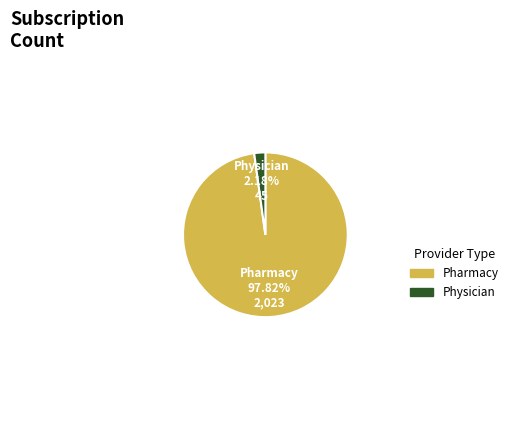

Which slice represents more than half of the pie?

Pharmacy